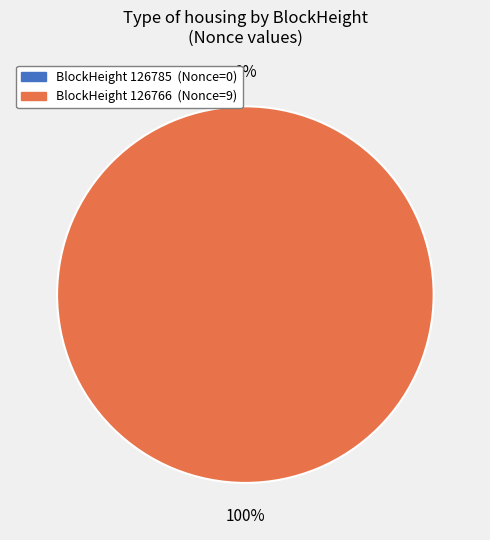

To the nearest percent, what percentage of the pie is 126766?

100%